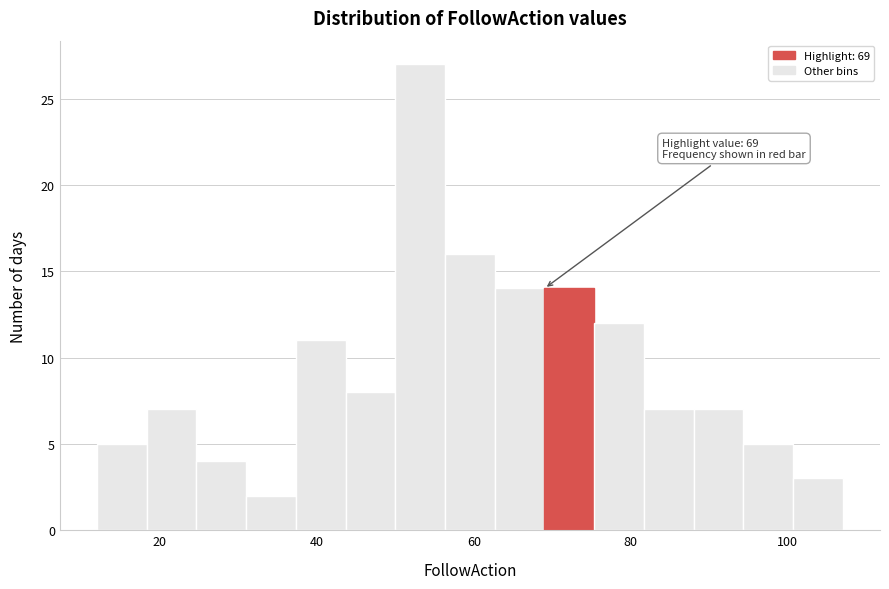

Read against the x-axis, roughly where is the centre of the tallest bar?

54